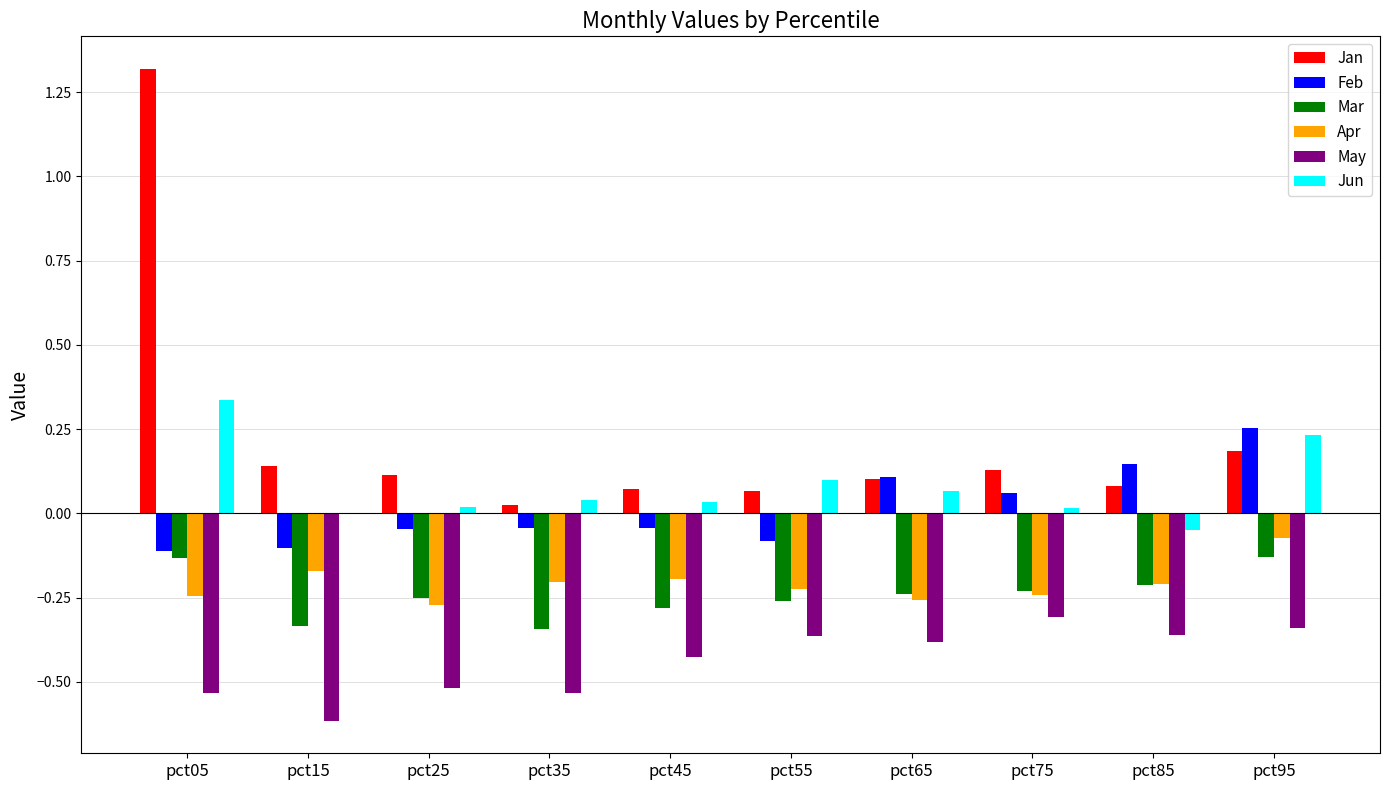

Which category has the highest value across all series?

pct05